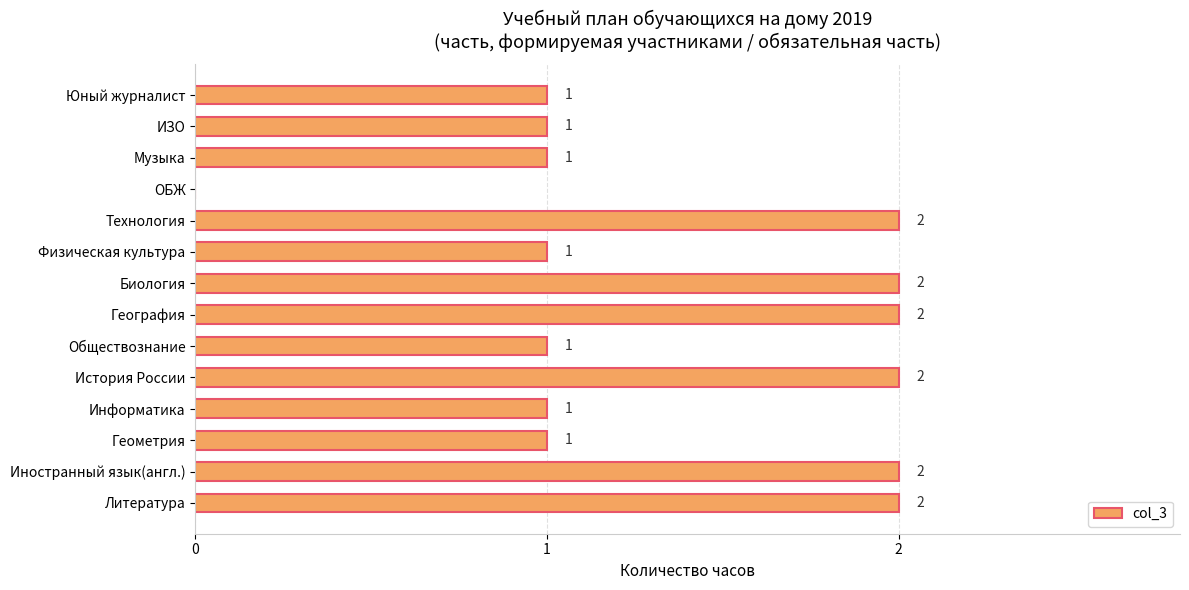

What is the sum of all values?

19